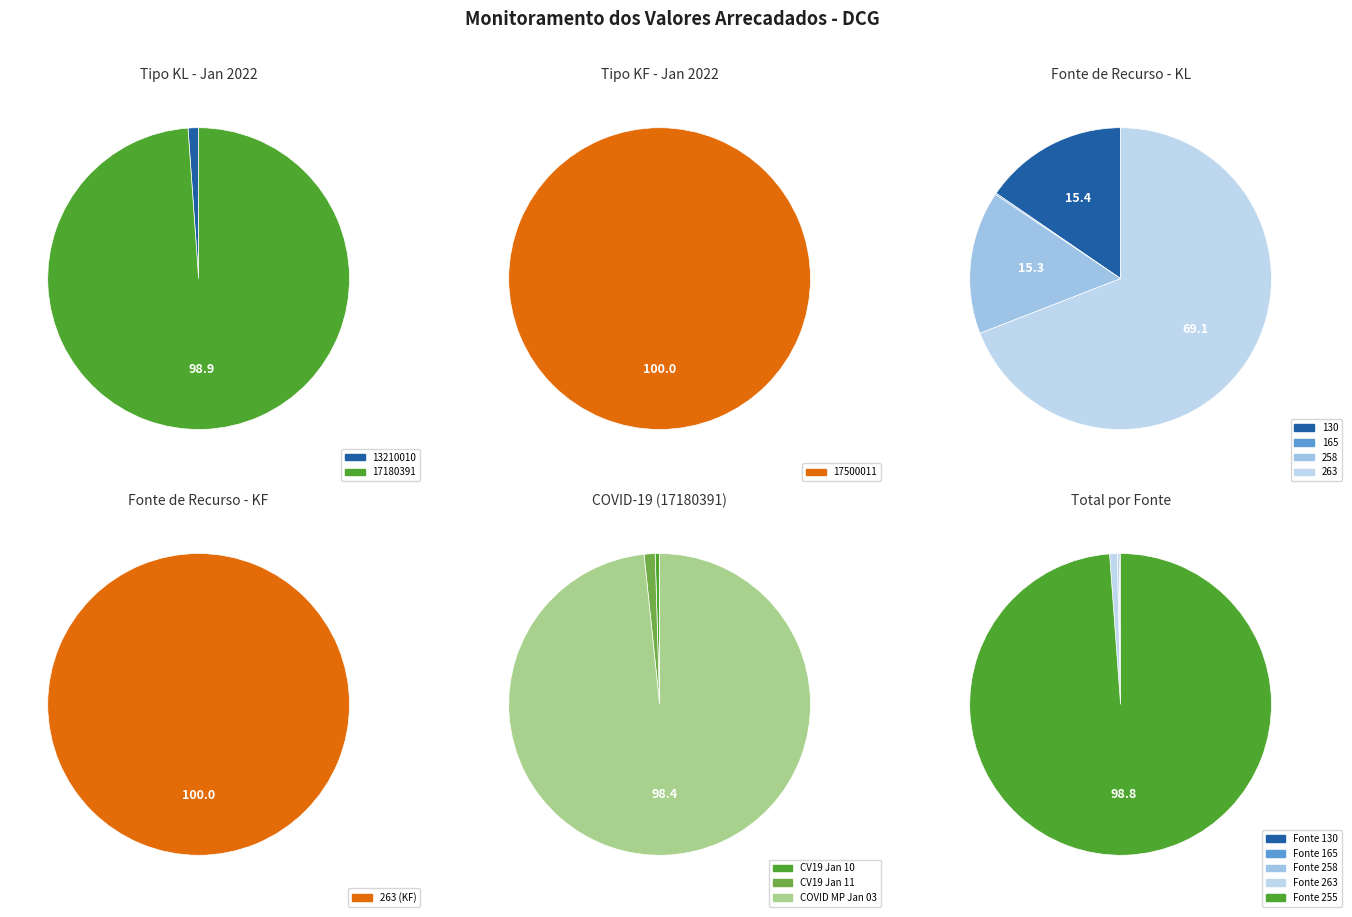

To the nearest percent, what is the difference between the KF and KL slice percentages?

99%